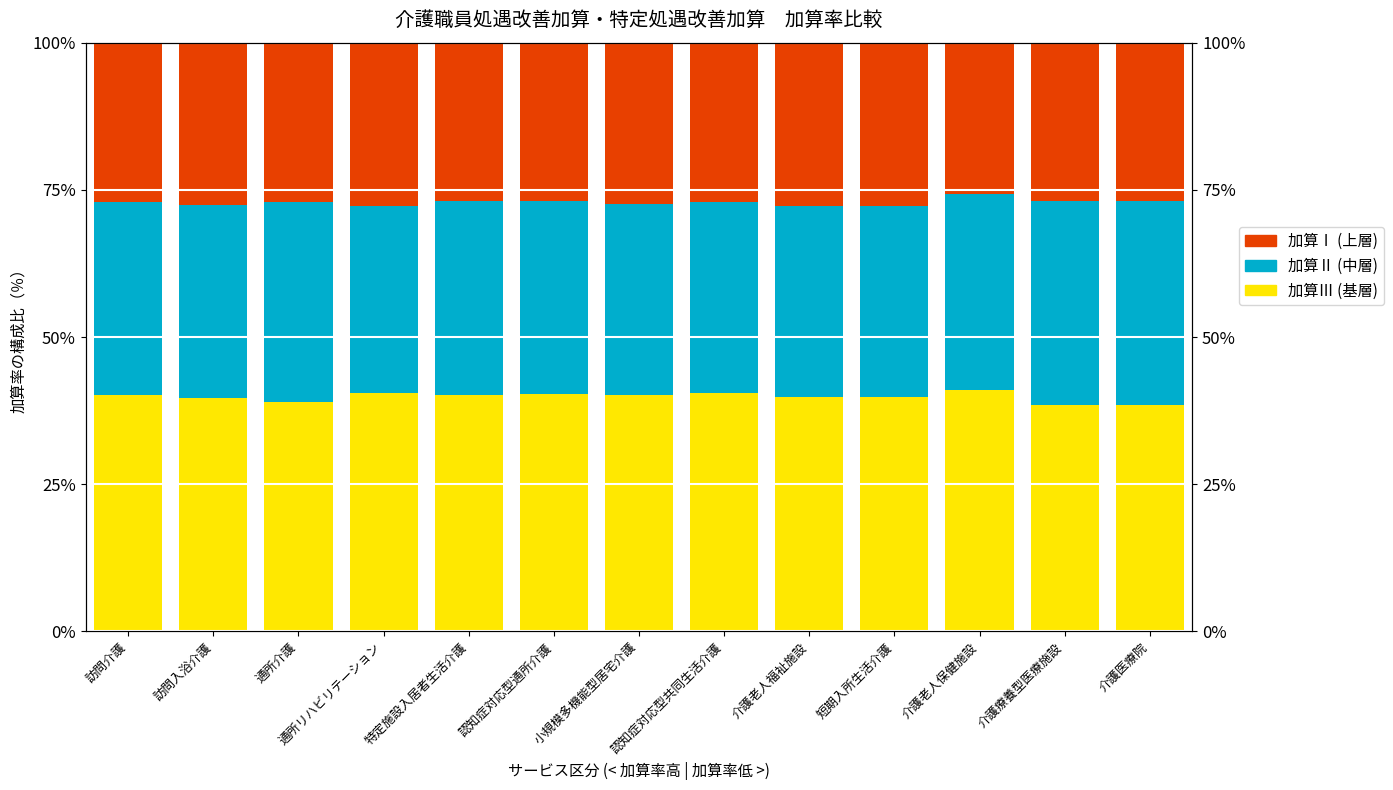

Between 訪問介護 and 訪問入浴介護, which is larger?

訪問介護